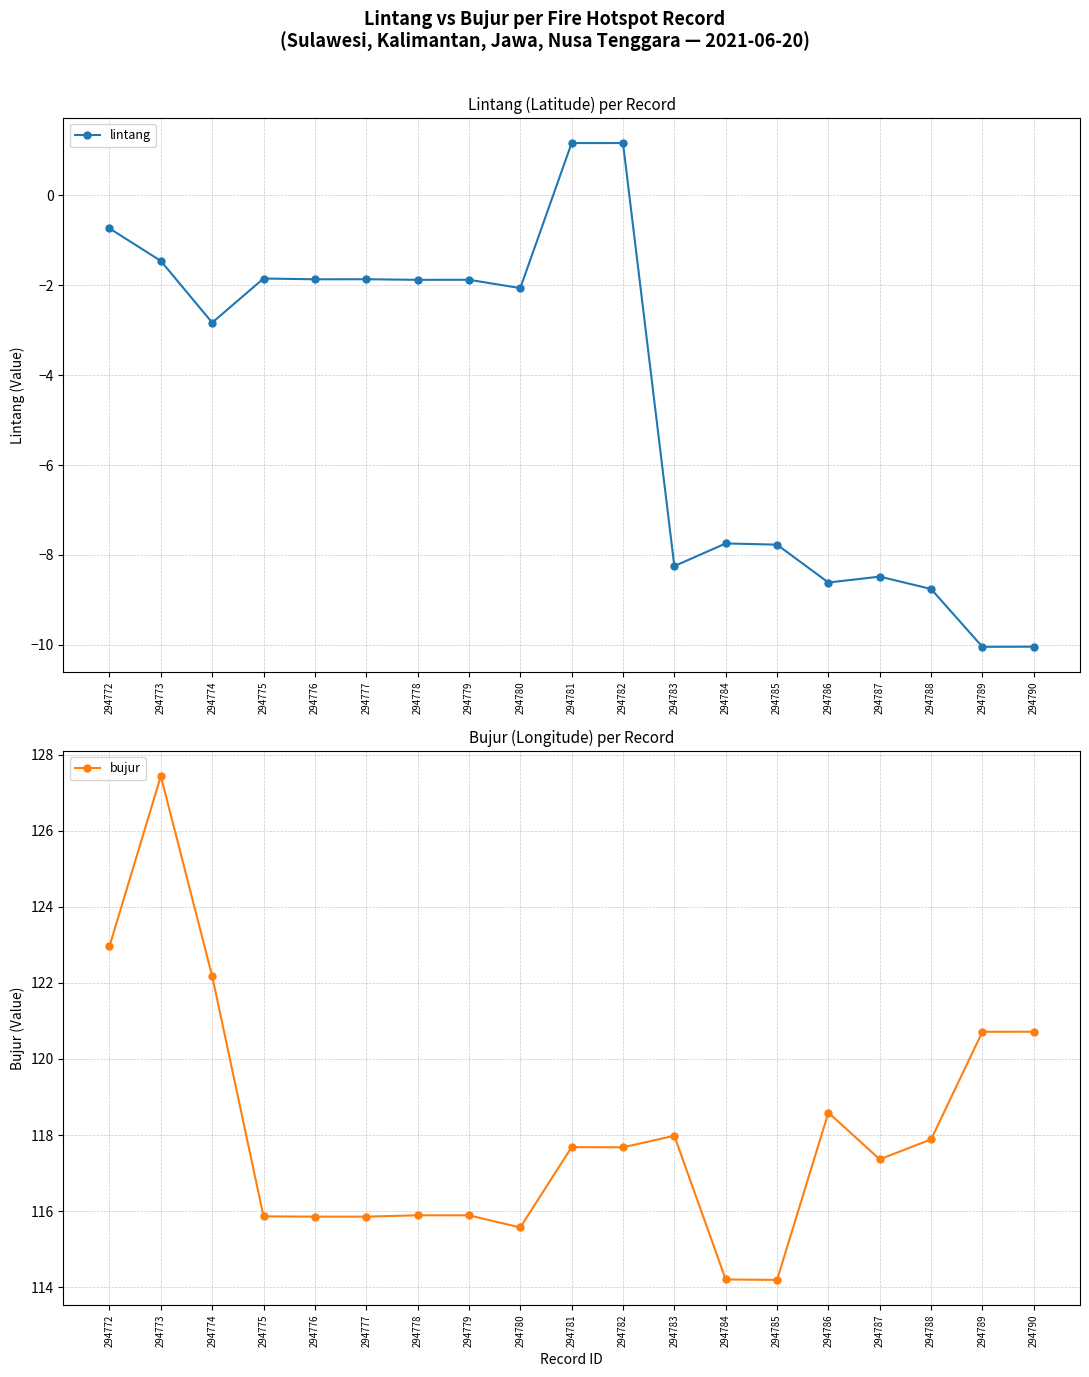

What is the sum of the lintang values at 294789 and 294777?

-11.9